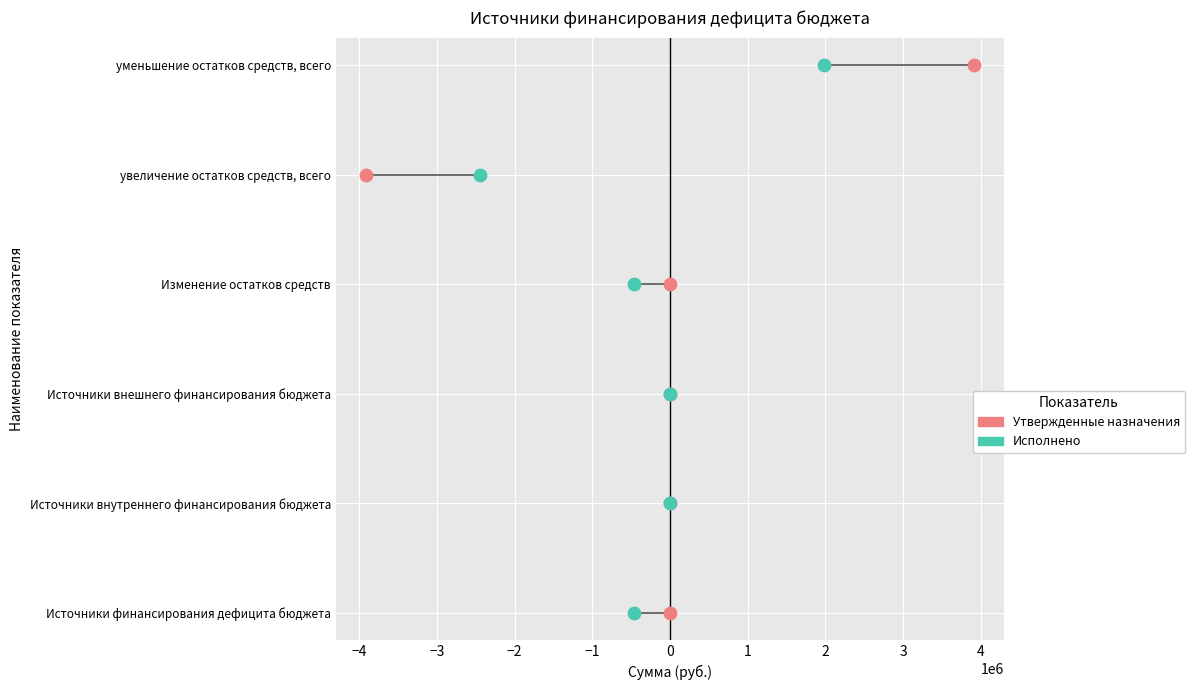

What are all the series names shown in the legend?

Утвержденные назначения, Исполнено